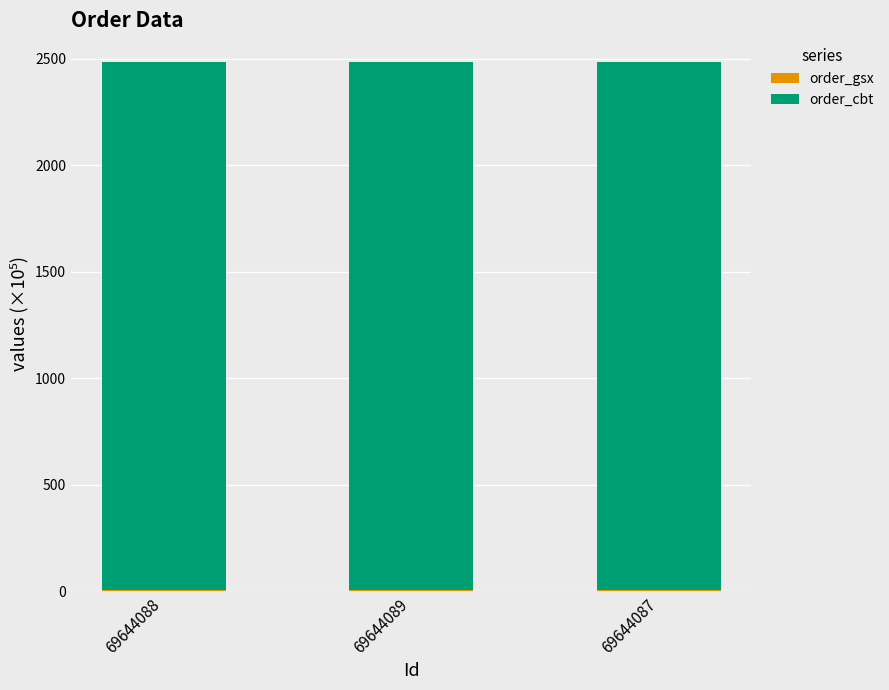

Count the number of data series in this chart.

2